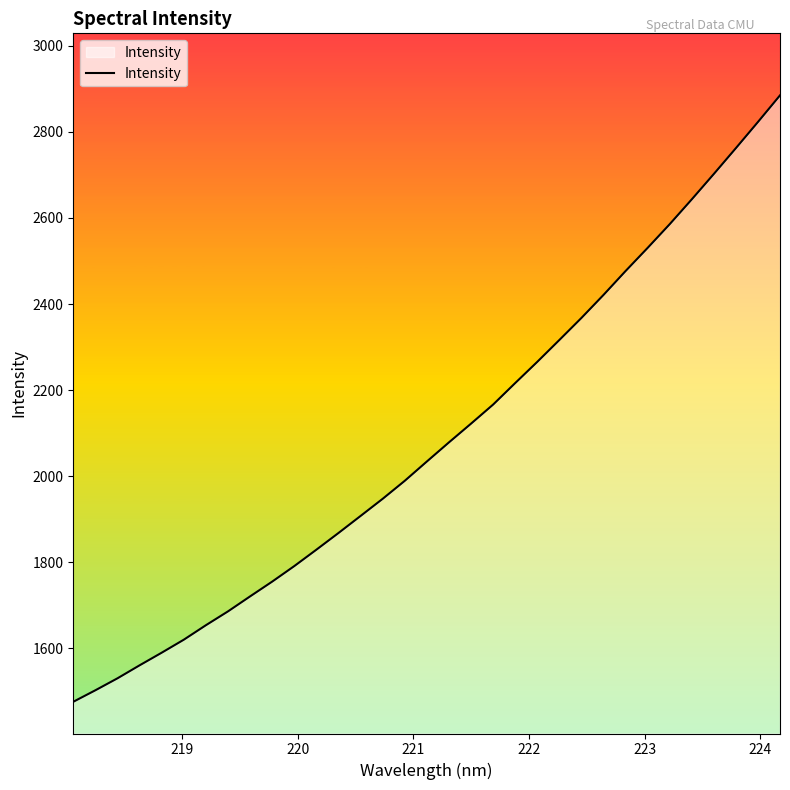

What is the difference between the maximum and minimum values?

1410.1